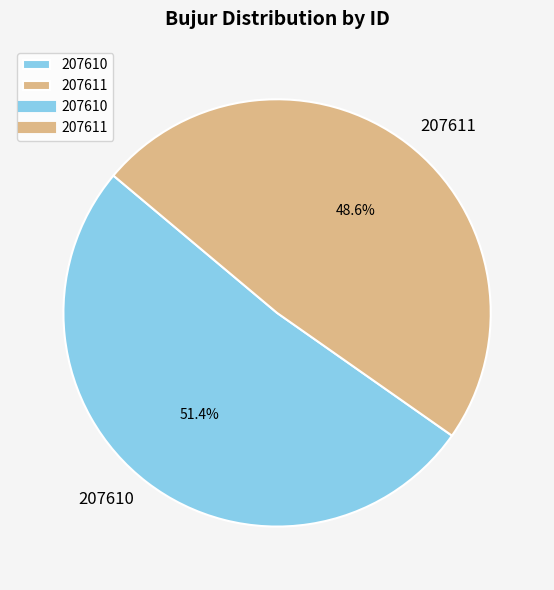

Combined, do 207610 and 207611 account for over 50%?

Yes